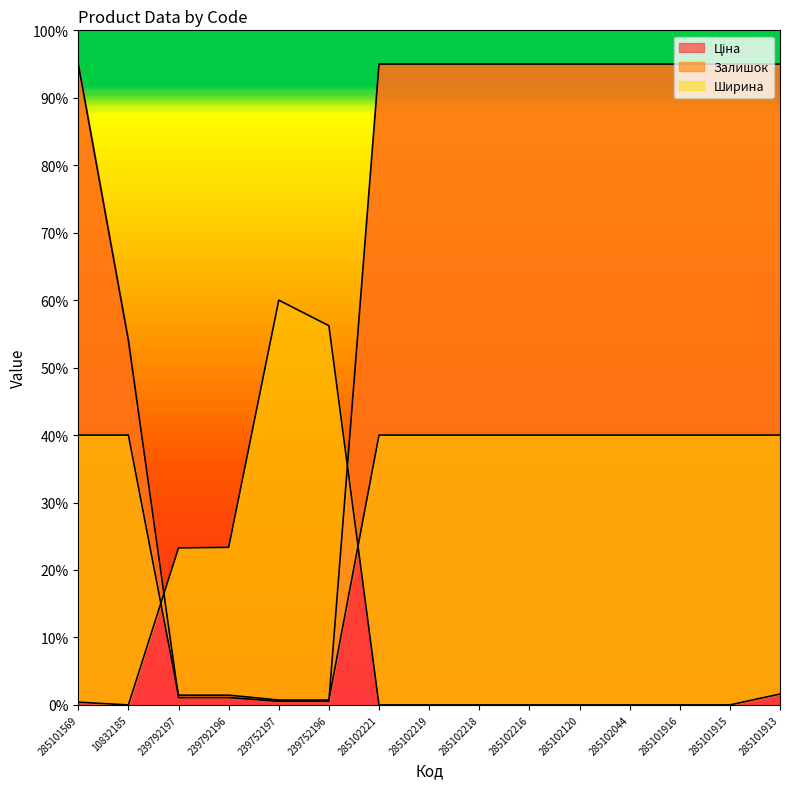

What is the highest value of the Ціна series?

9500.0